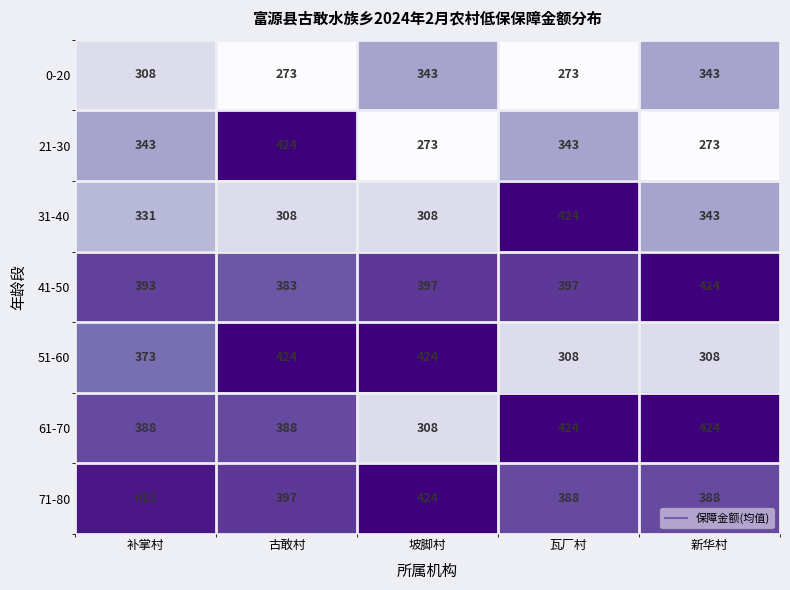

What is the sum of the 0-20 values at 古敢村 and 坡脚村?

616